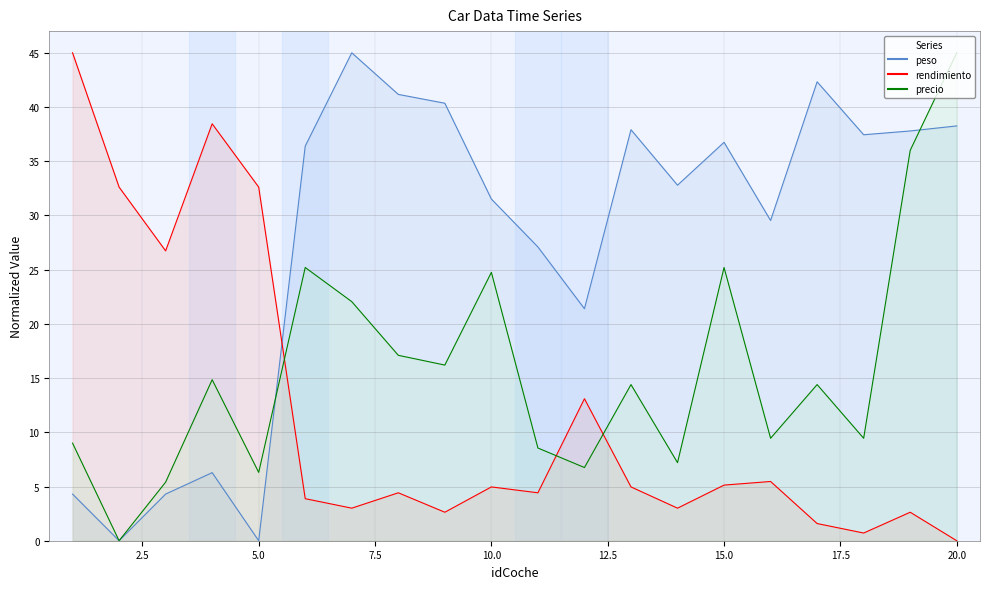

Between 1 and 13, which is larger?

13